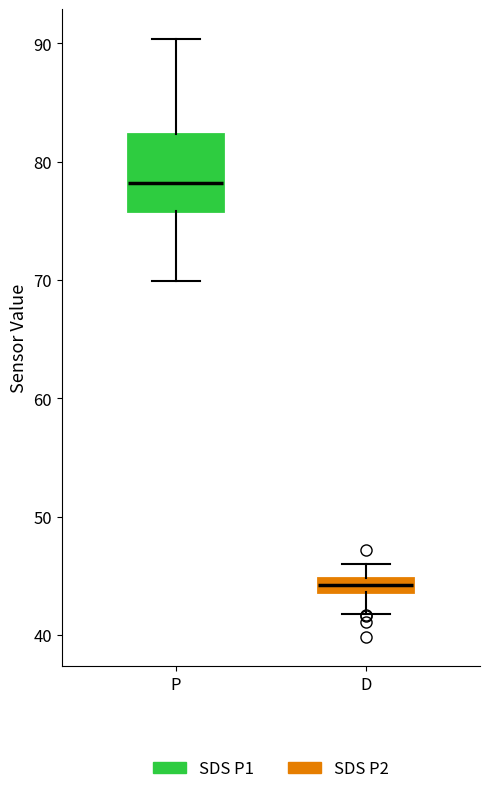

Which box is the tallest, from its lower edge to its upper edge?

P